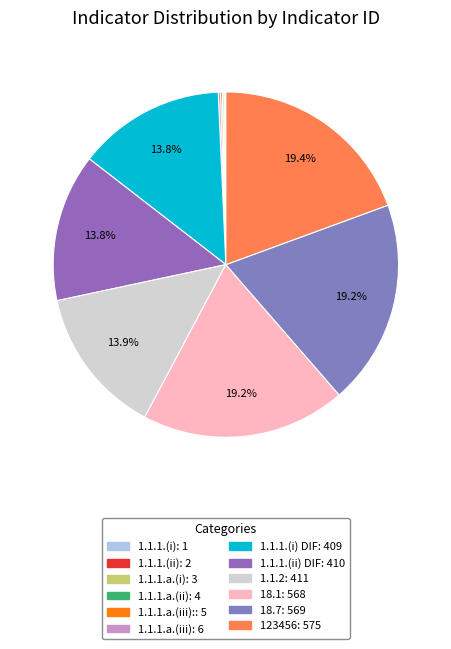

Count the number of slices in the pie.

12